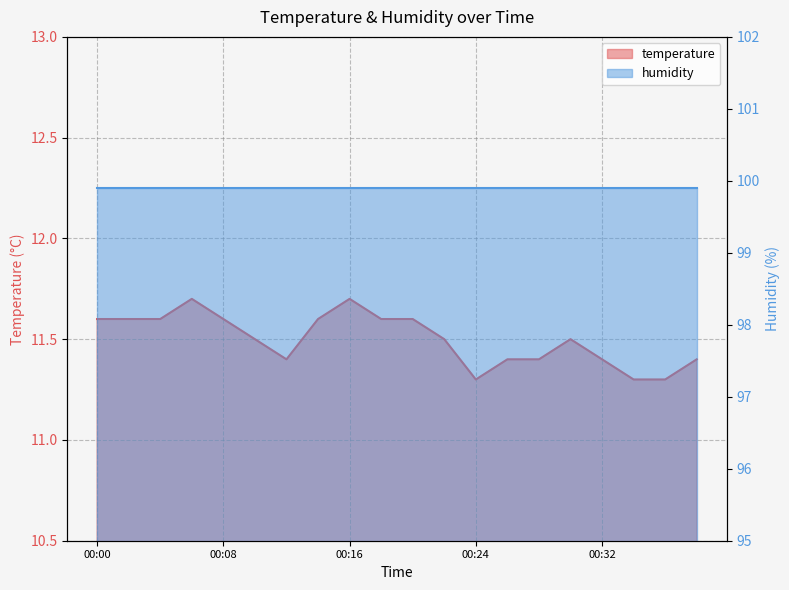

What is the sum of all values?

230.0